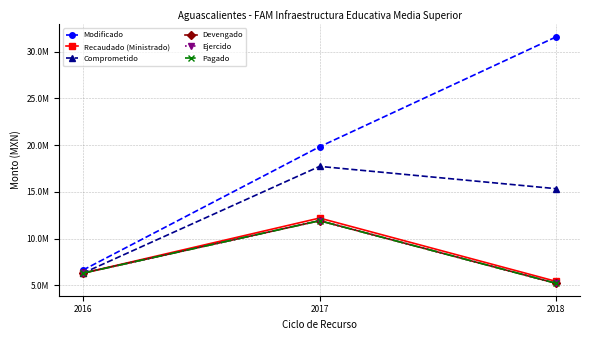

Between 2018 and 2016, which is larger?

2018